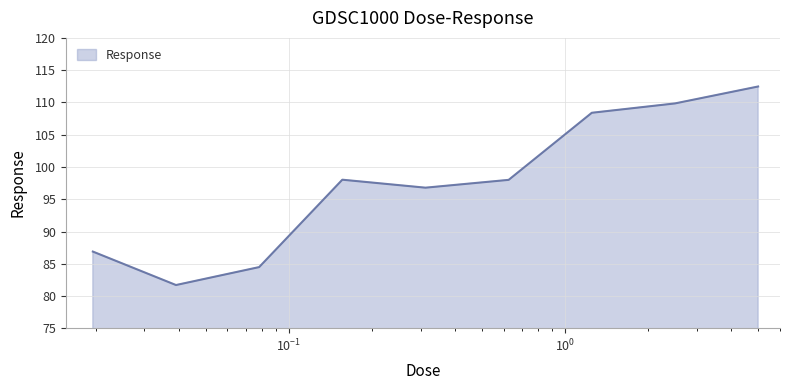

What is the maximum value shown in the chart?

112.5